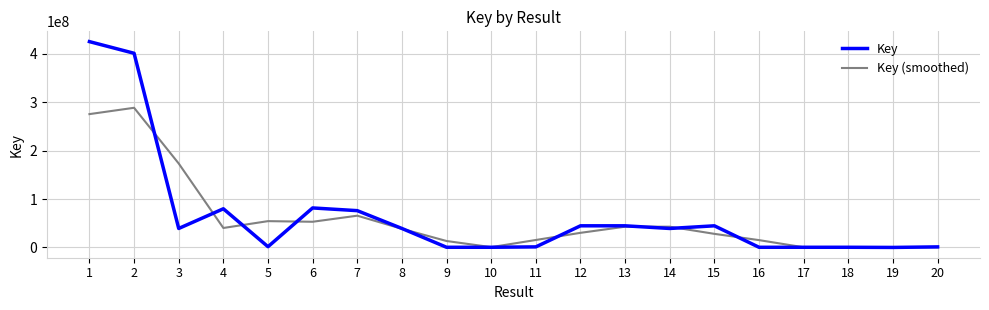

Where do Key and Key (smoothed) first cross each other?

2 and 3